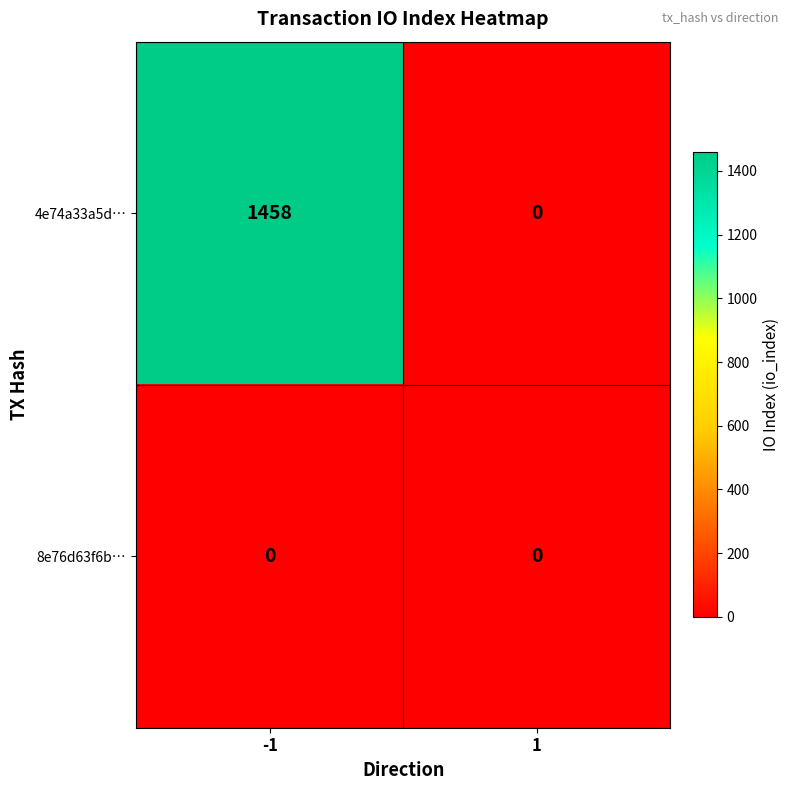

Reading left to right, extract all data points from this chart.

4e74a33a5d…: 1458	0
8e76d63f6b…: 0	0